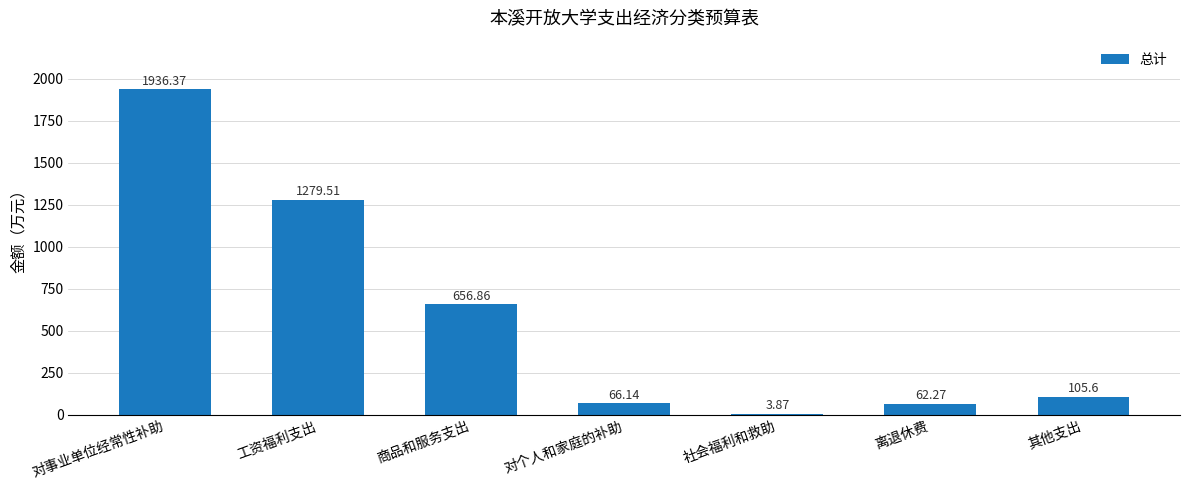

What is the sum of all values?

4110.6